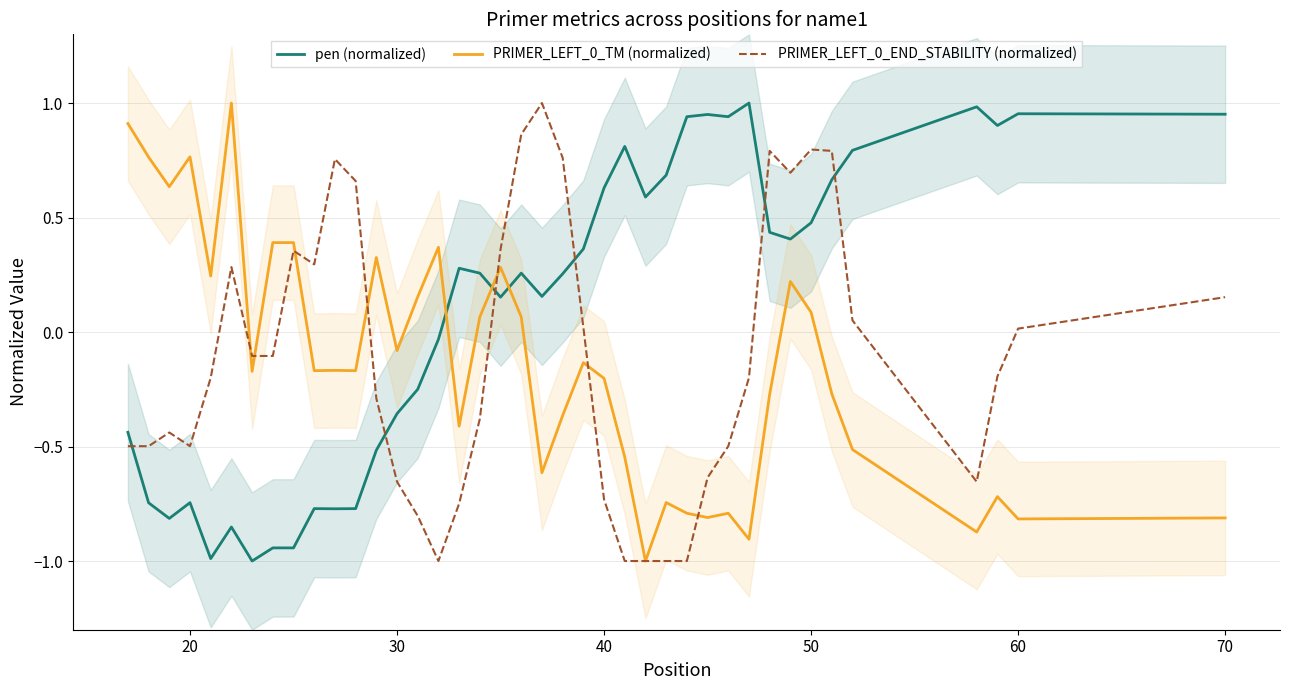

Is this an area chart (filled region under the line)?

No